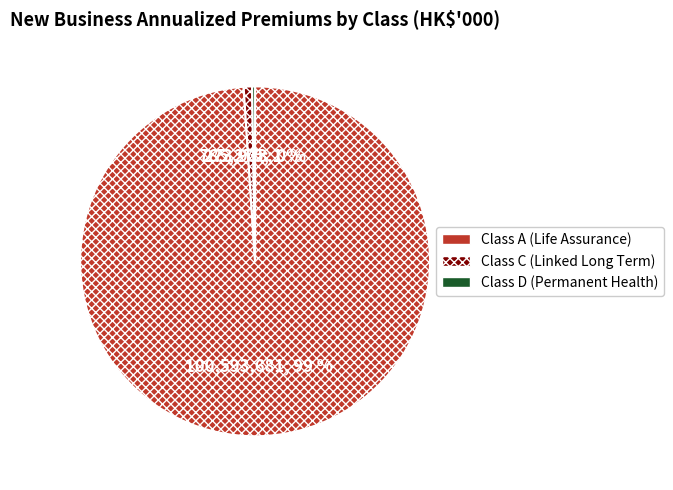

Which slice is the largest?

Class A